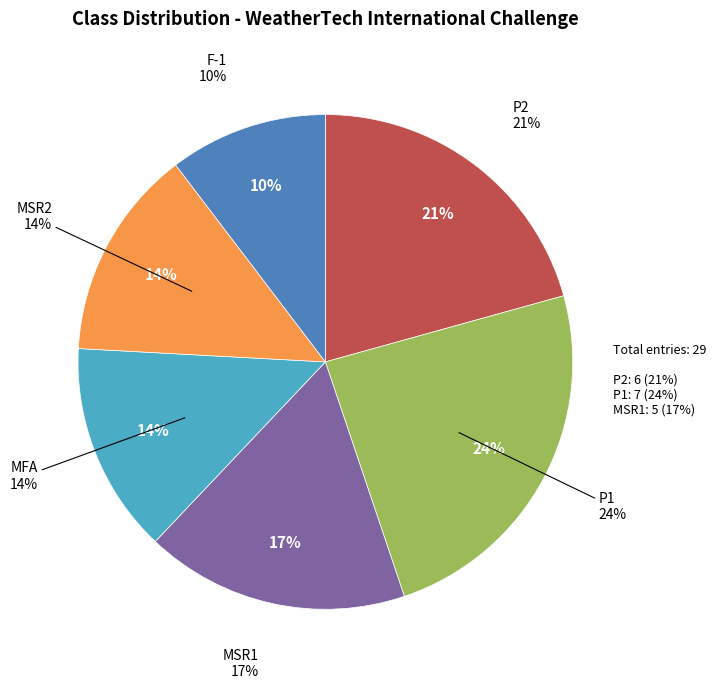

Is F-1 the majority of the pie?

No